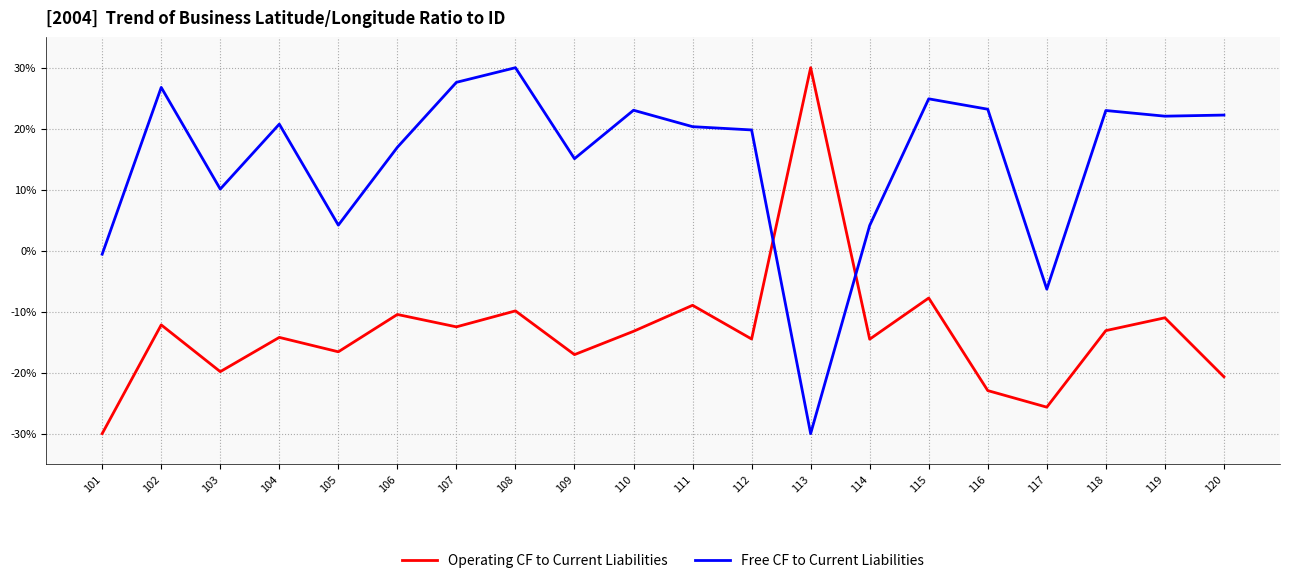

Where do Free CF to Current Liabilities and Operating CF to Current Liabilities first cross each other?

112 and 113